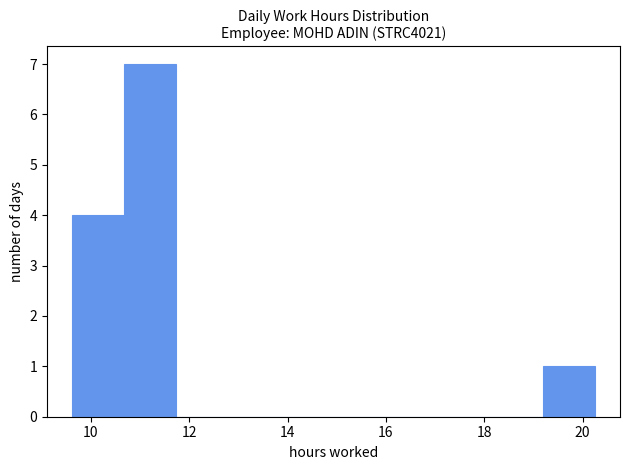

Reading left to right, list every bar in this chart as the range it spans on the x-axis followed by its height. Neither the bar edges nor the heights are printed on the chart, so give them approximately, as read against the axes.

9.6 to 10.6: 4
10.6 to 11.8: 7
11.8 to 12.8: 0
12.8 to 13.8: 0
13.8 to 15.0: 0
15.0 to 16.0: 0
16.0 to 17.0: 0
17.0 to 18.2: 0
18.2 to 19.2: 0
19.2 to 20.2: 1